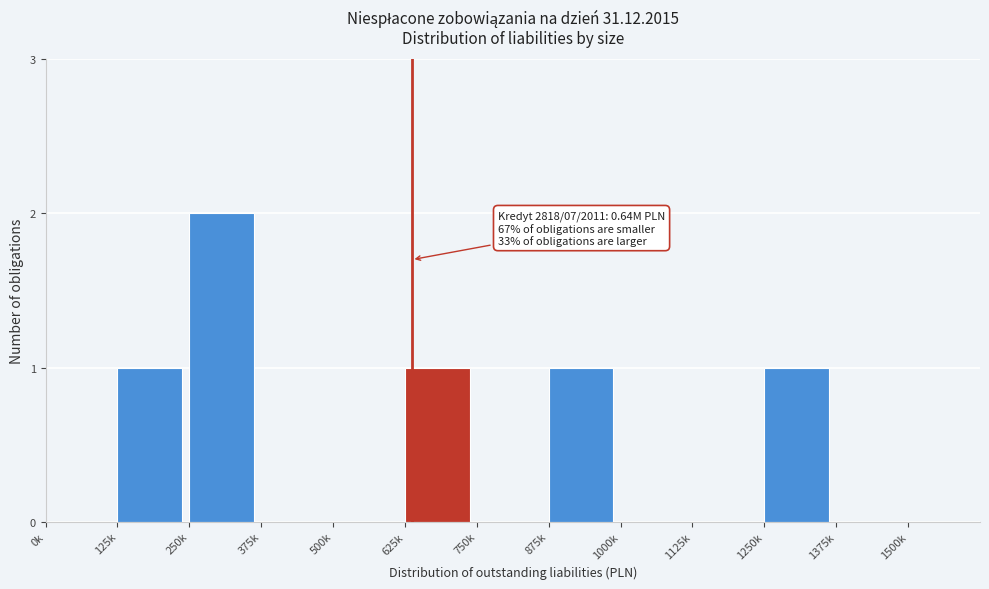

Reading right to left, extract all data points from this chart.

1375k=0	1250k=1	1125k=0	1000k=0	875k=1	750k=0	625k=1	500k=0	375k=0	250k=2	125k=1	0k=0